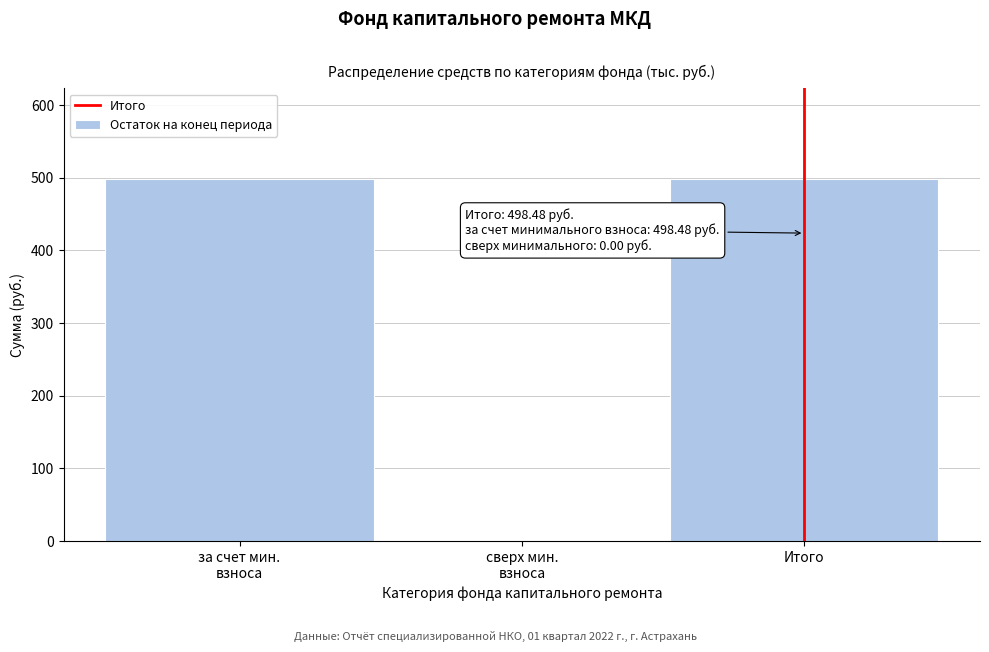

What is the sum of all values?

997.0